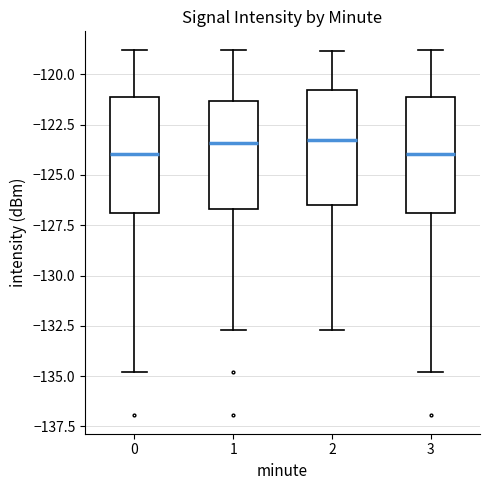

Reading left to right, transcribe this box plot: for each box, give where its median line is, the range the box spans, and where its two whiskers end, as read against the y-axis. The values are not printed on the chart, so give them approximately, as read against the axis.

0: median -124.0, box -127.0 to -121.0, whiskers -135.0 to -119.0
1: median -123.5, box -126.5 to -121.5, whiskers -132.5 to -119.0
2: median -123.5, box -126.5 to -121.0, whiskers -132.5 to -119.0
3: median -124.0, box -127.0 to -121.0, whiskers -135.0 to -119.0